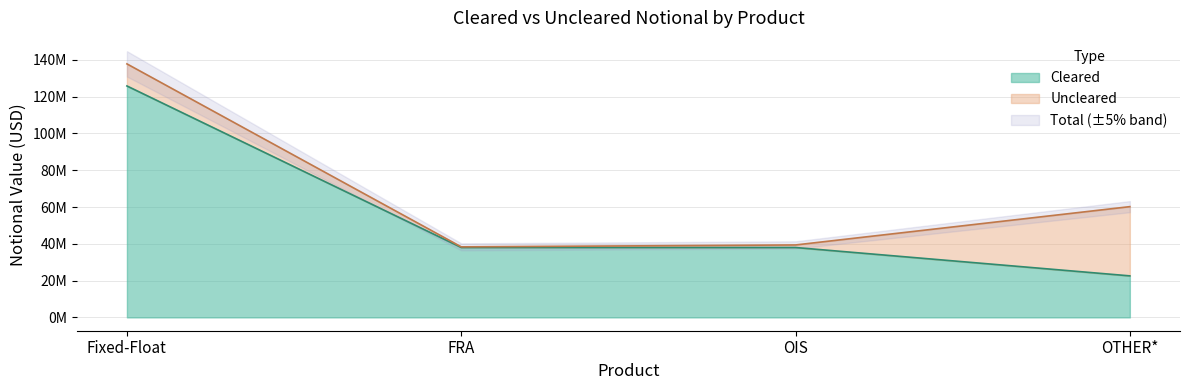

What is the label of the 2nd point from the left?

FRA